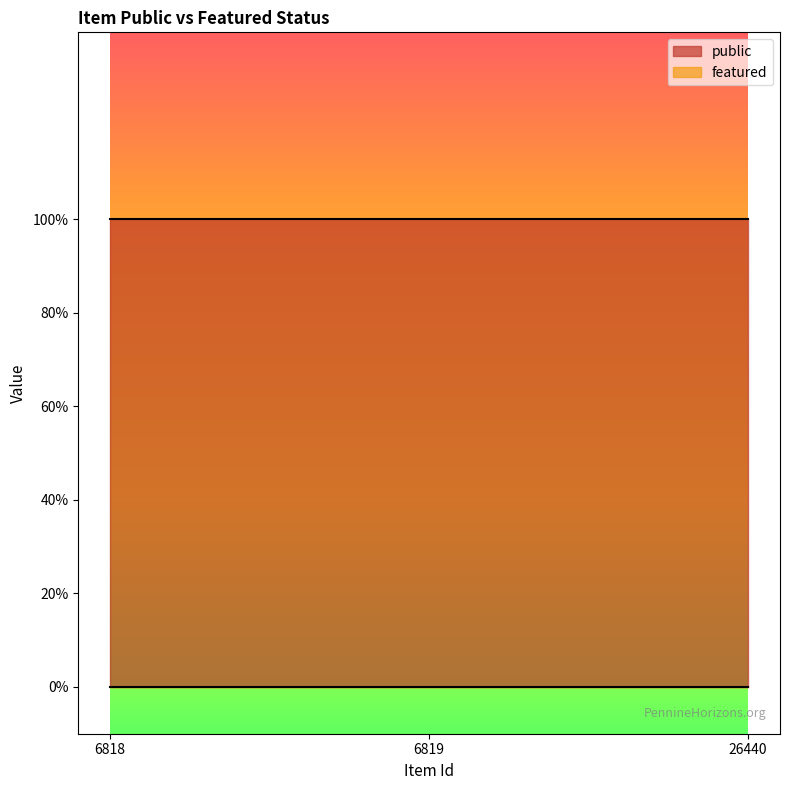

The value of public at 6818 is 2. True or false?

False